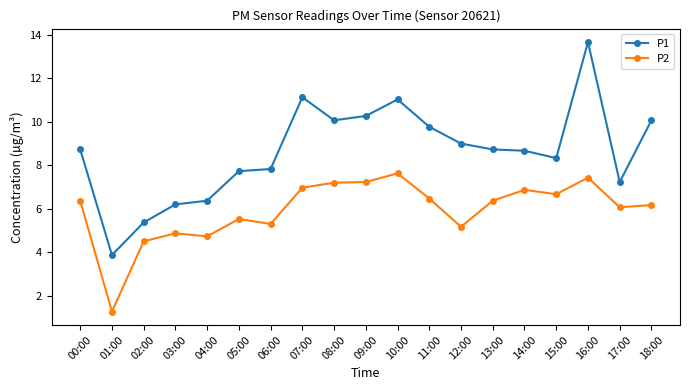

Which series has the largest total across all categories?

P1